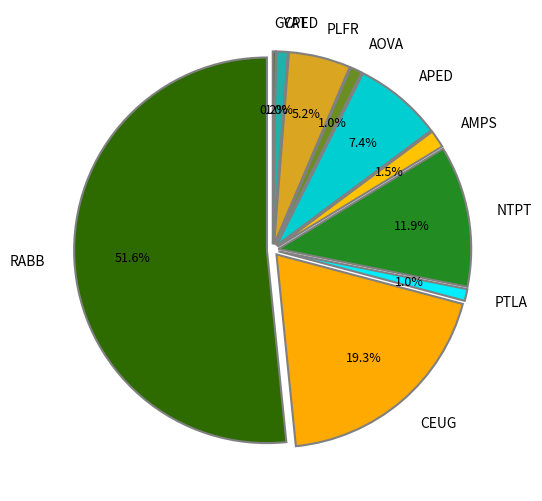

To the nearest percent, what is the difference between the CEUG and NTPT slice percentages?

7%